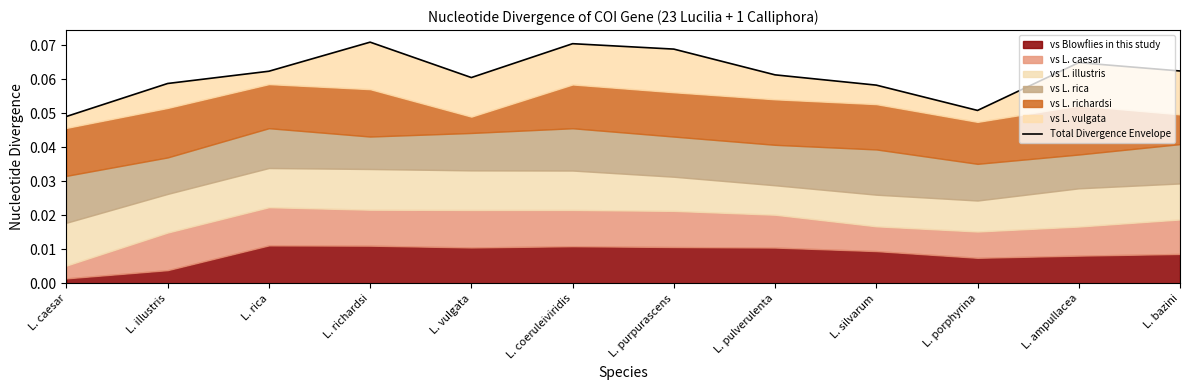

How many lines are shown in the chart?

1